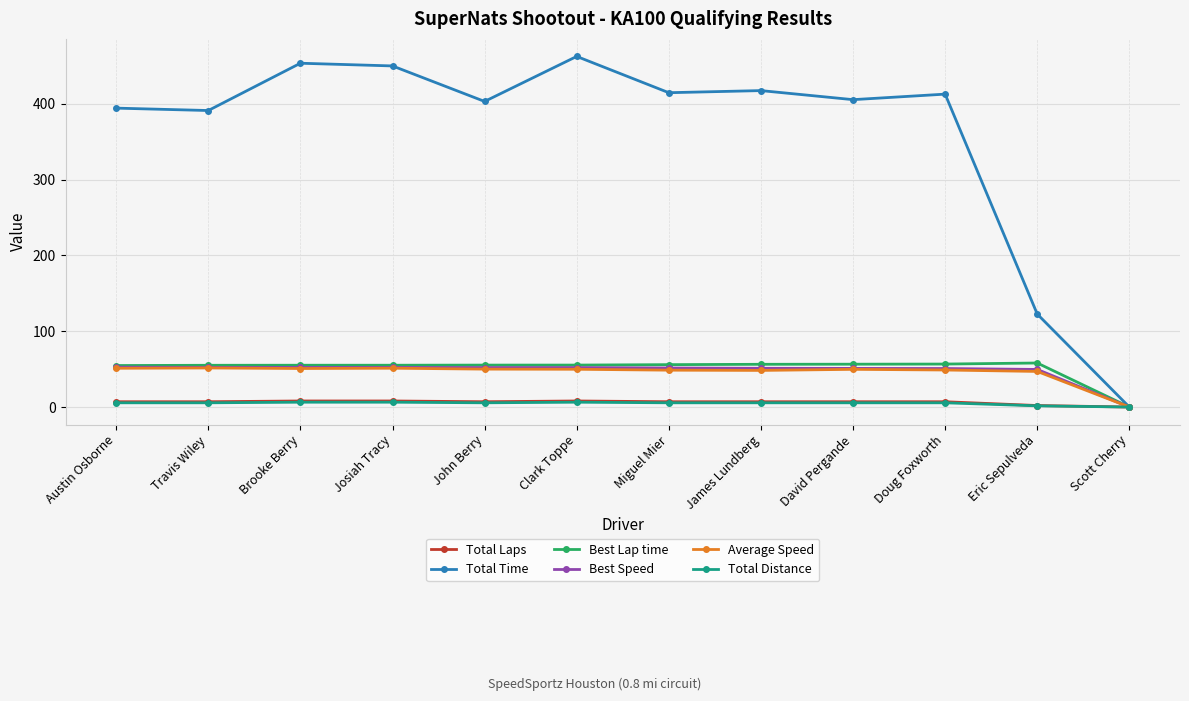

What is the maximum value shown in the chart?

462.4